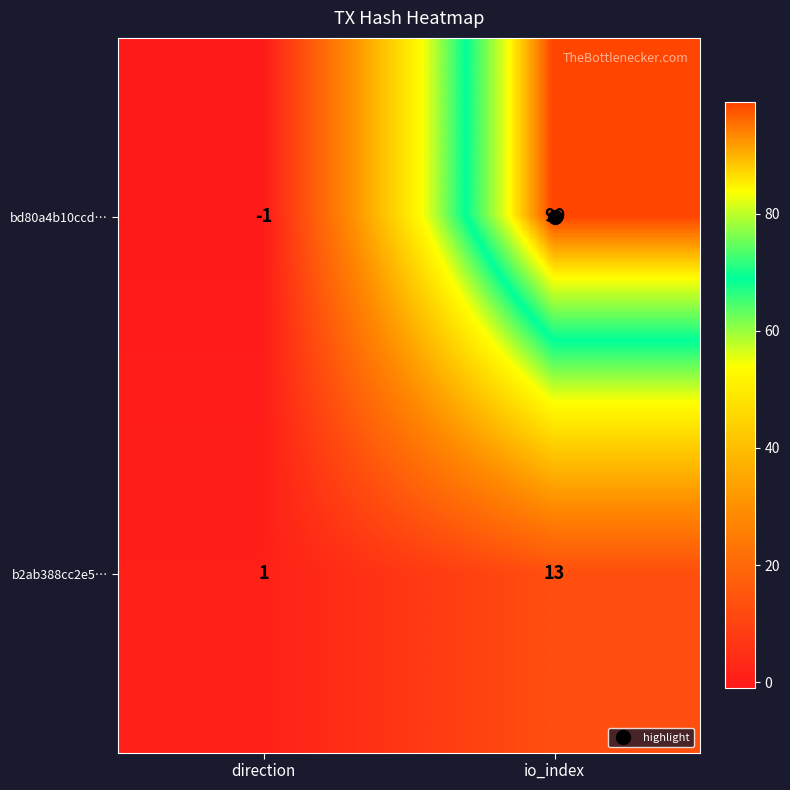

The bd80a4b10ccd… series shows 99 at io_index. True or false?

True